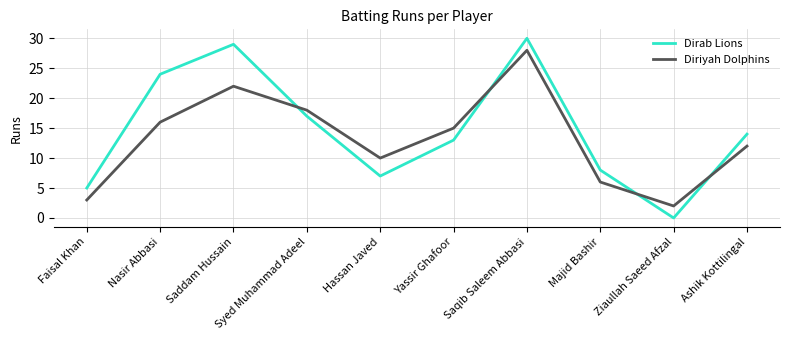

Which series has the largest total across all categories?

Dirab Lions